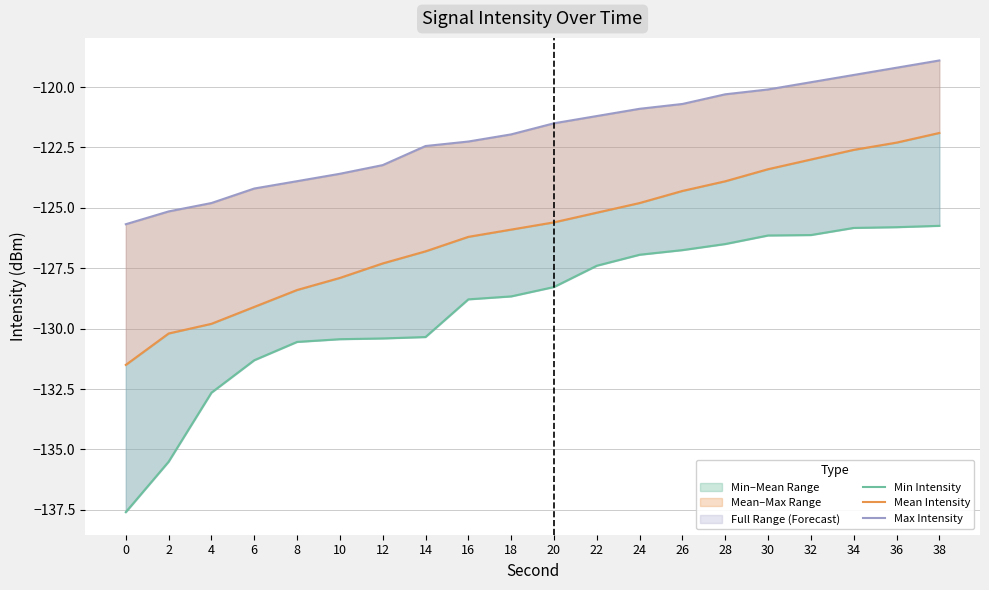

What is the value of the Max Intensity point at the 10th from the left?

-122.0